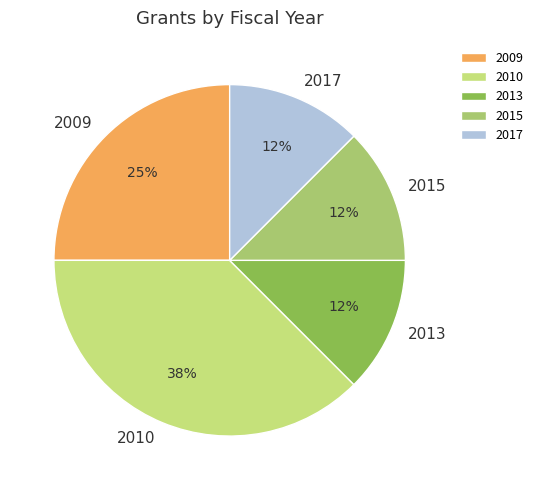

Which has a higher value, 2010 or 2017?

2010